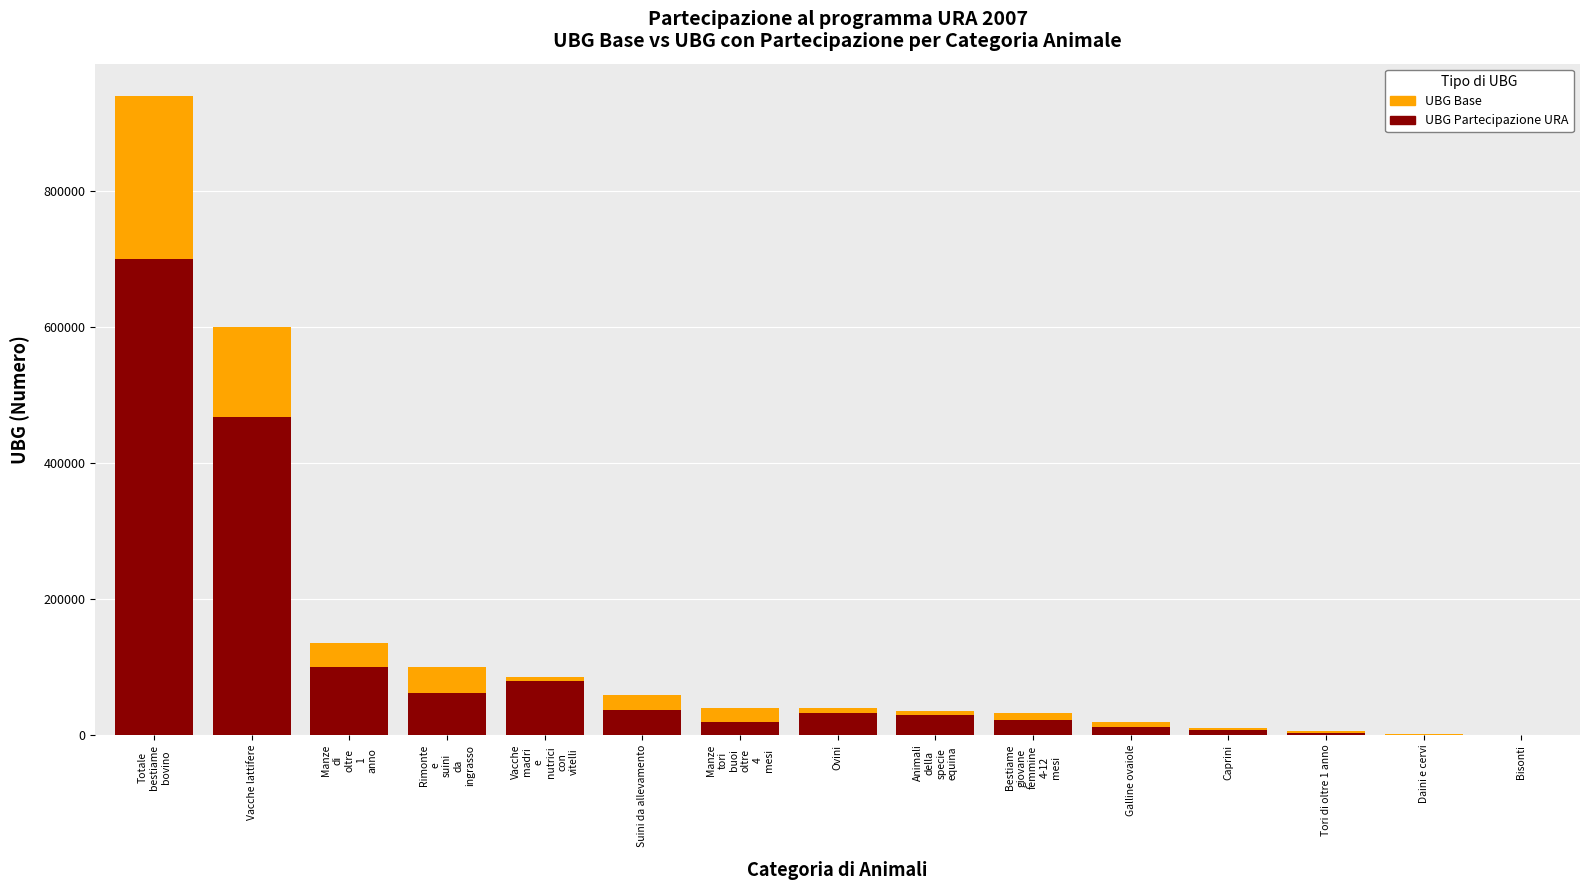

What is the value of the UBG Base bar at the 15th from the left?

188.0